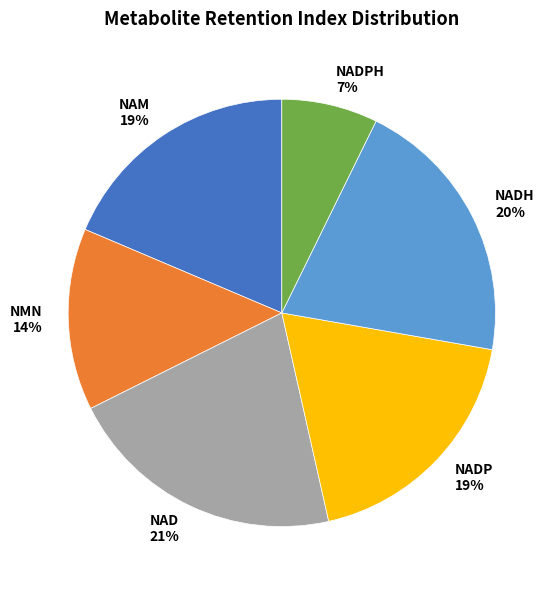

Between NADPH and NAM, which is larger?

NAM